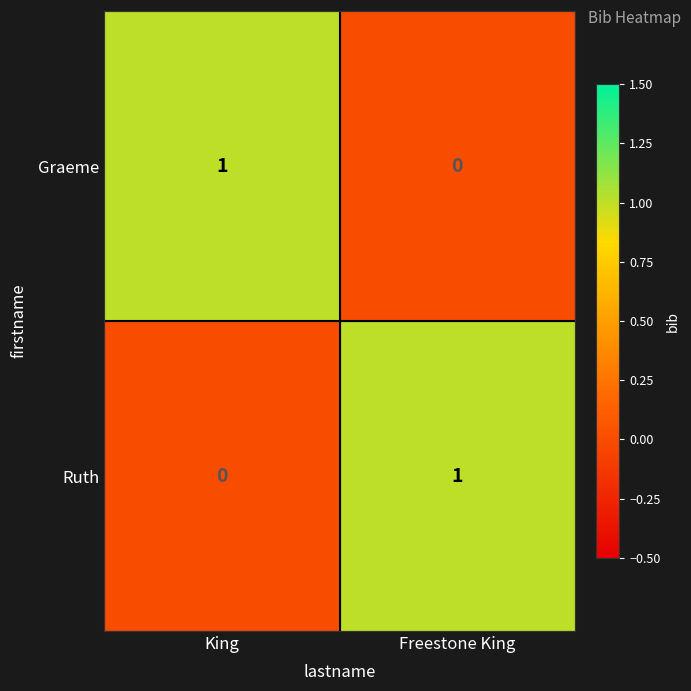

At Freestone King, list the series in order from smallest to largest.

Graeme, Ruth